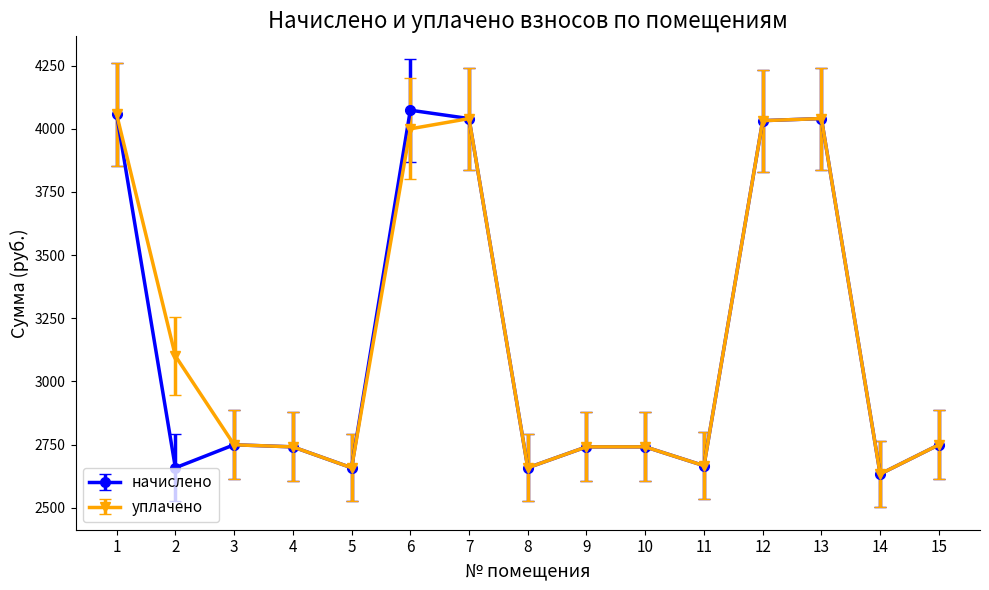

Which series has the widest spread of values?

начислено